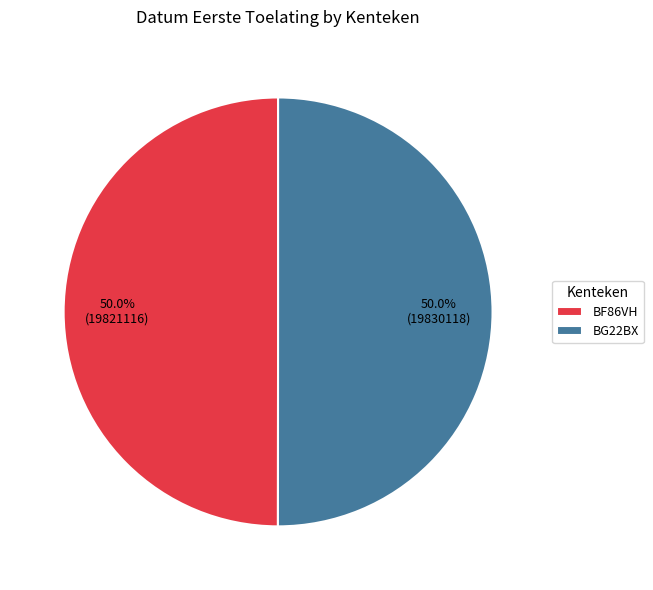

What is the ratio of the value at BF86VH to the value at BG22BX?

1.0